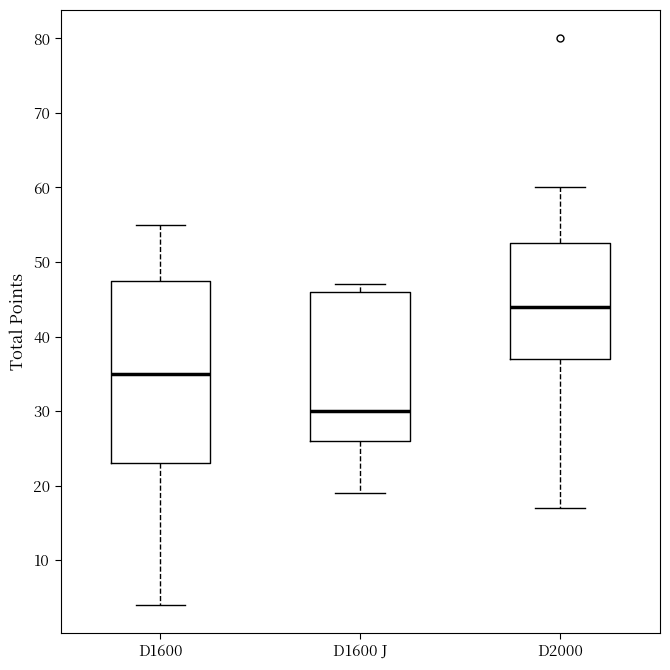

Where does the lower whisker of the box for D1600 end on the y-axis? The values are not printed on the chart, so give them approximately, as read against the axis.

4